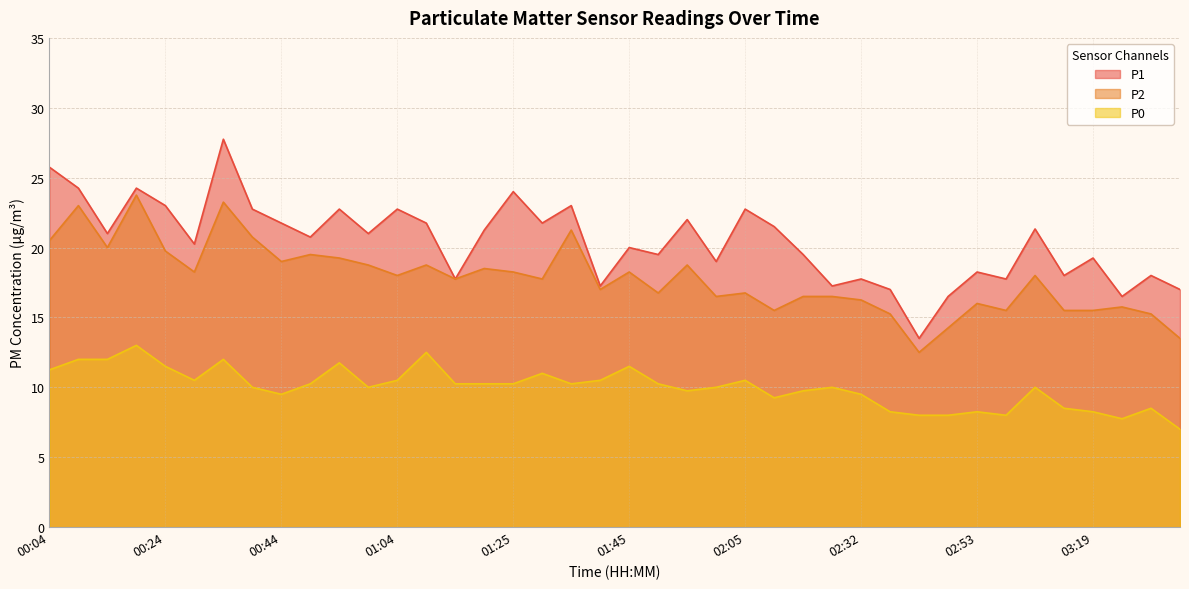

At which category is the sum across all series the highest?

00:34